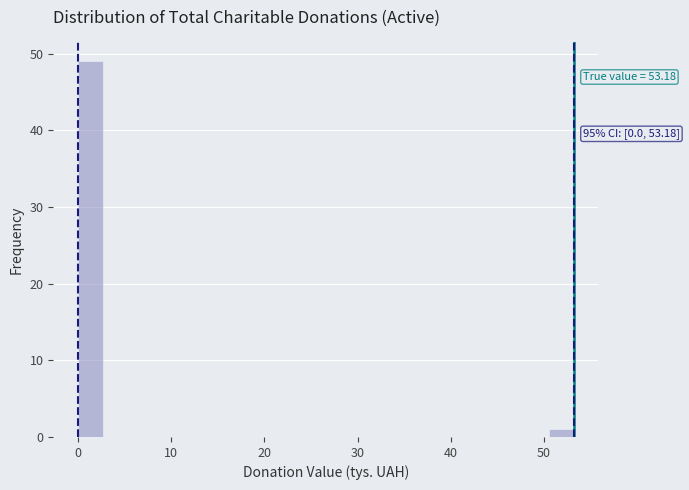

Read against the x-axis, roughly where is the centre of the tallest bar?

1